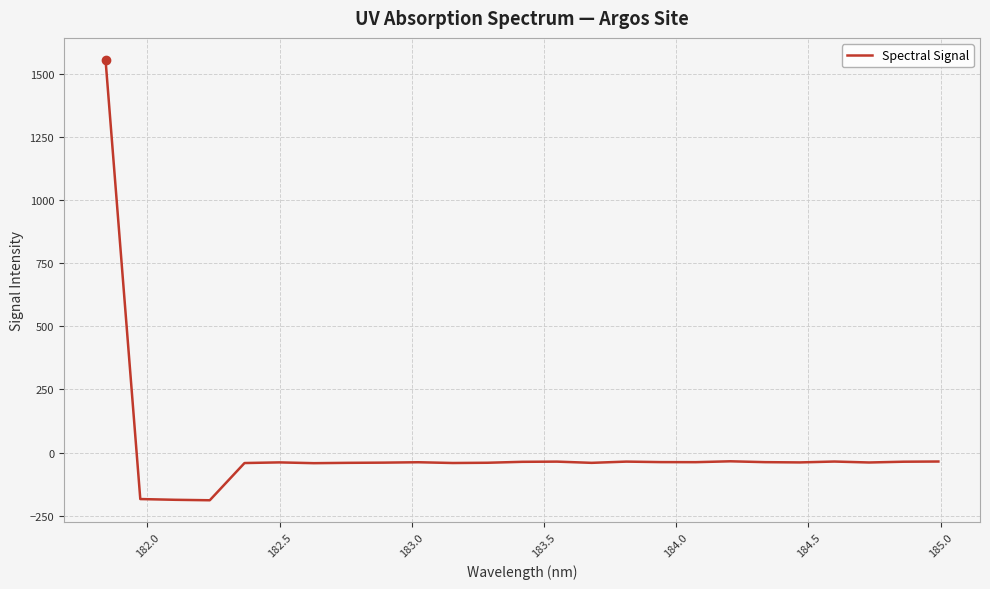

How many lines are shown in the chart?

1